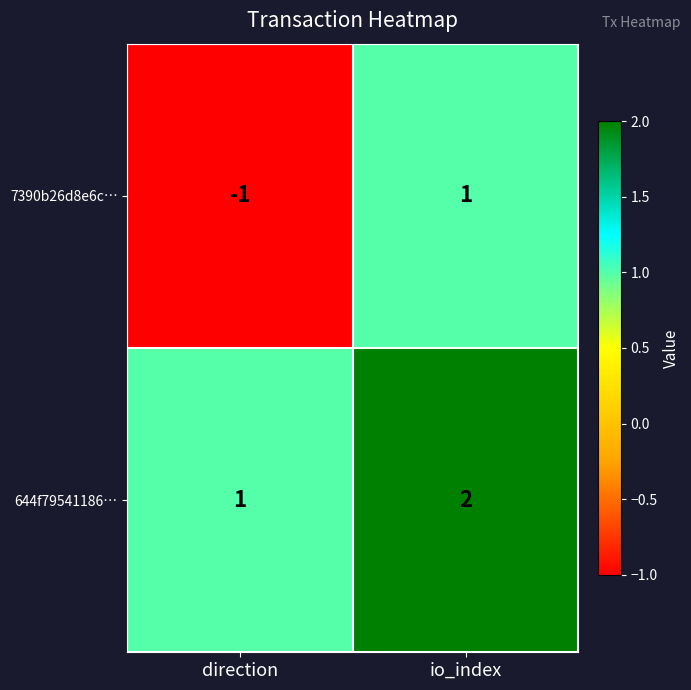

Which series changed the most between direction and io_index?

7390b26d8e6c…